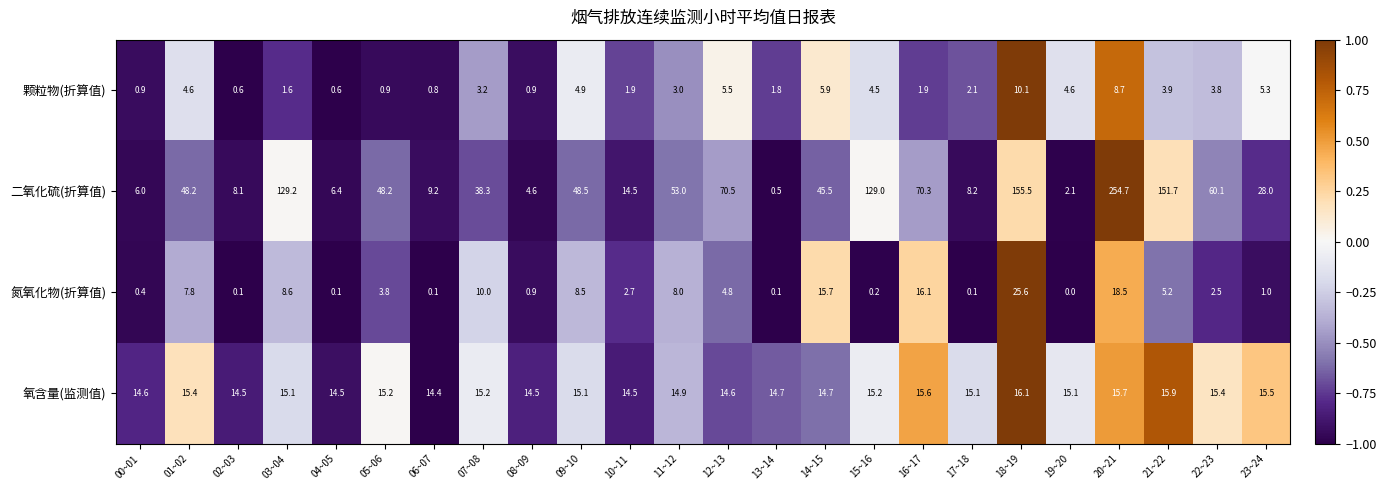

Which series changed the most between 04~05 and 09~10?

二氧化硫(折算值)